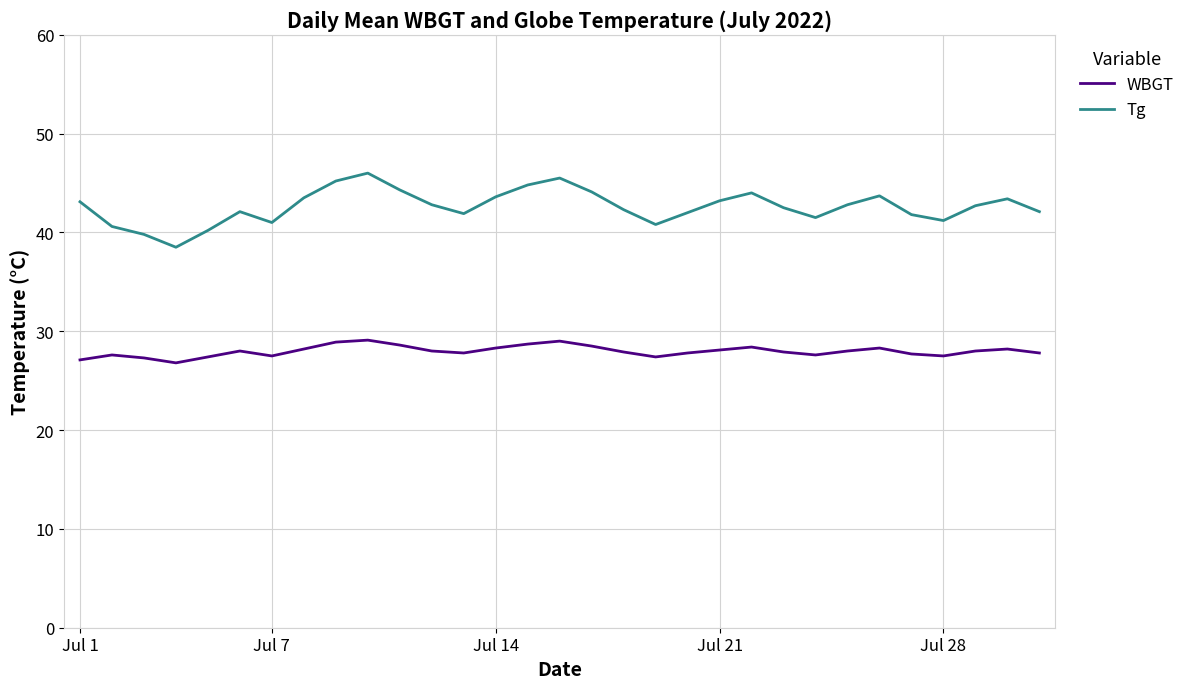

What is the difference between the maximum and minimum values in the WBGT series?

2.3